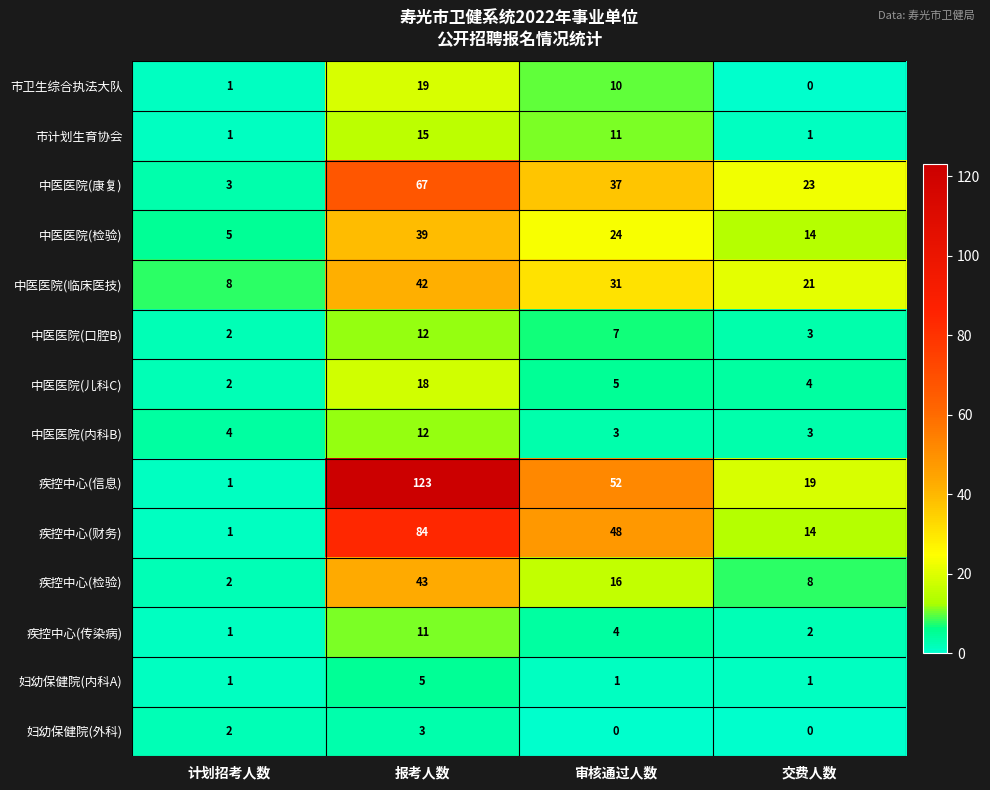

Where is 疾控中心(传染病) nearest to the value 6?

审核通过人数